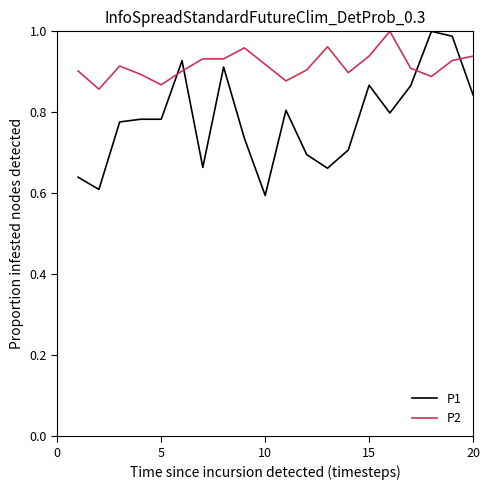

What is the difference between the maximum and minimum values in the P1 series?

0.4